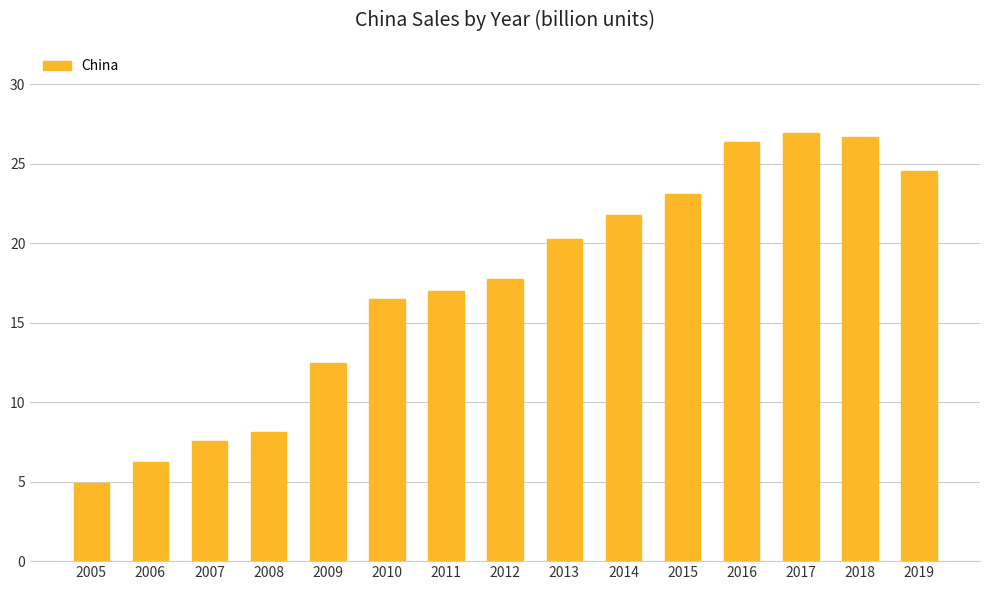

What is the value of the 6th bar from the left?

16.5